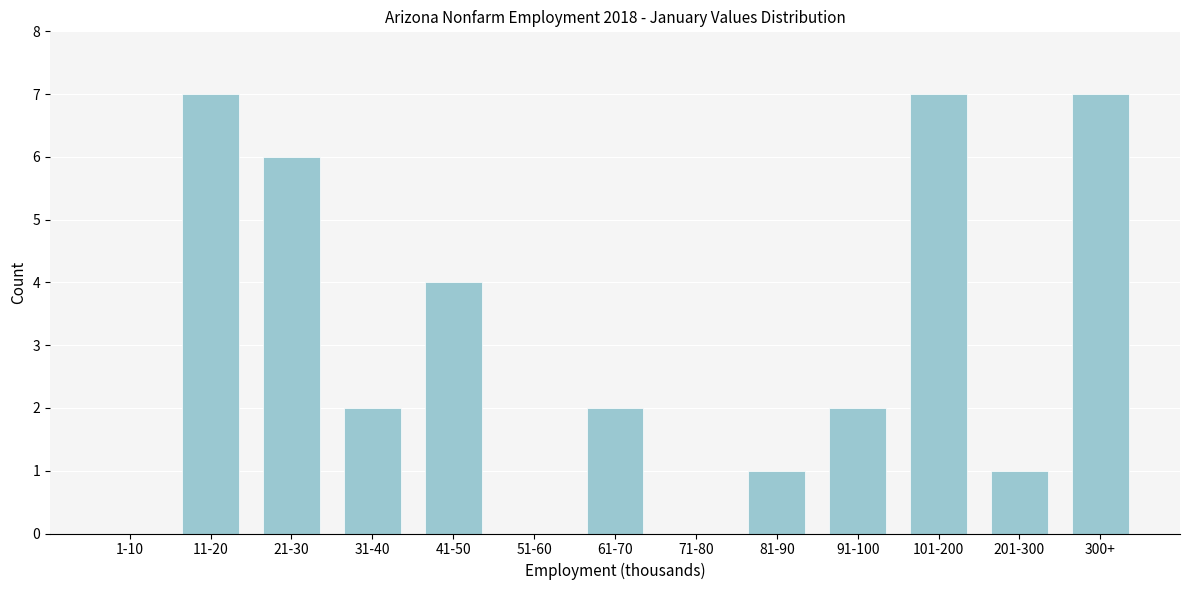

Reading right to left, extract all data points from this chart.

300+=7	201-300=1	101-200=7	91-100=2	81-90=1	71-80=0	61-70=2	51-60=0	41-50=4	31-40=2	21-30=6	11-20=7	1-10=0